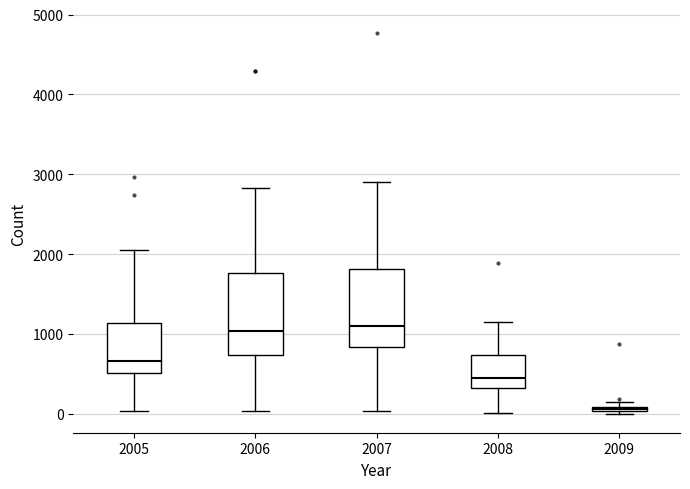

Where is the lower edge of the box at x = 2009 on the y-axis? The values are not printed on the chart, so give them approximately, as read against the axis.

0